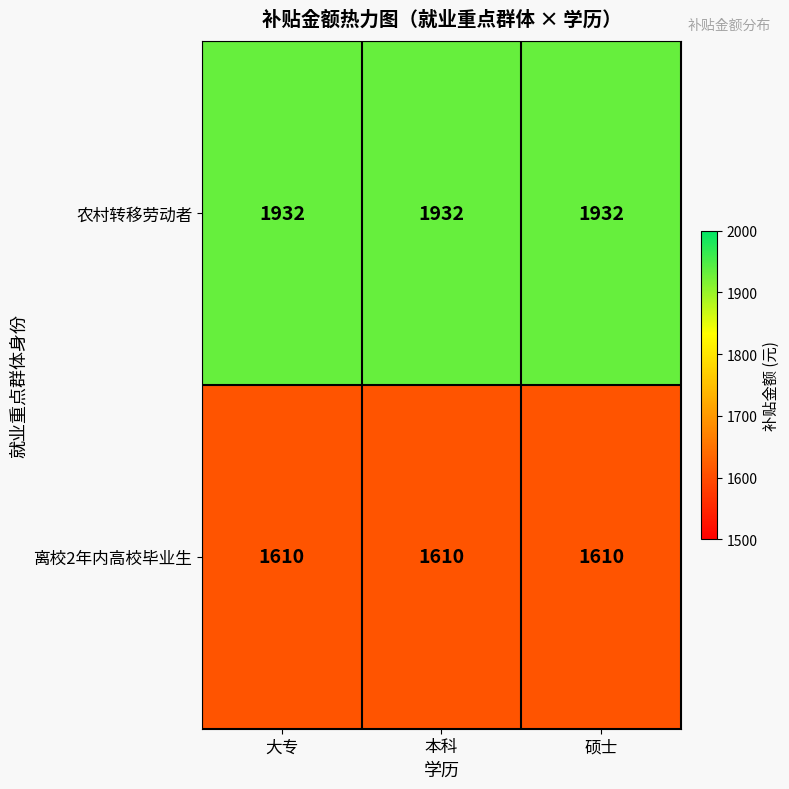

The 农村转移劳动者 series shows 1932 at 大专. True or false?

True